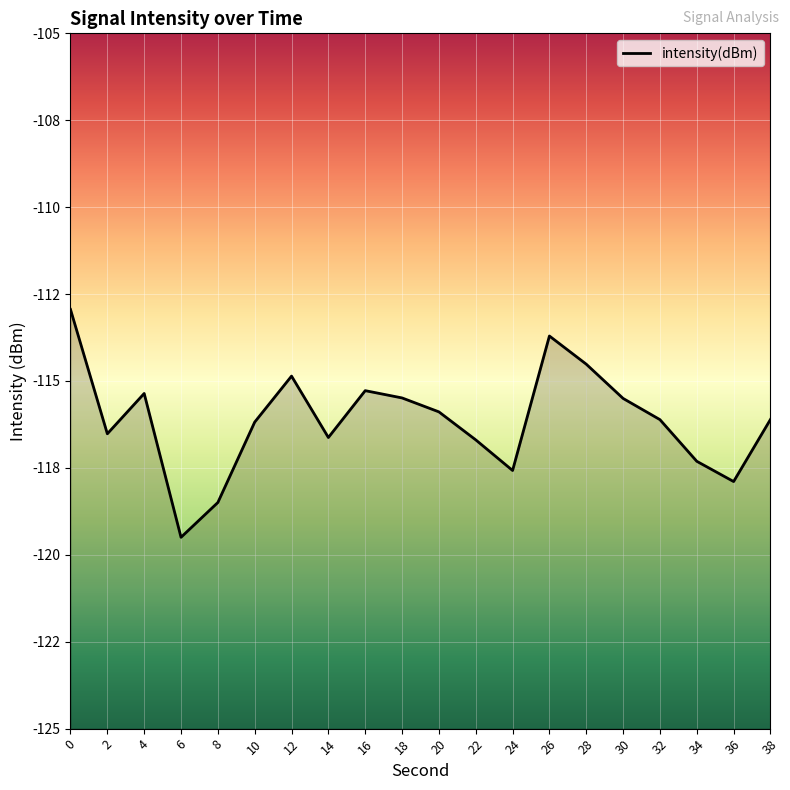

How many distinct data groups are displayed?

1